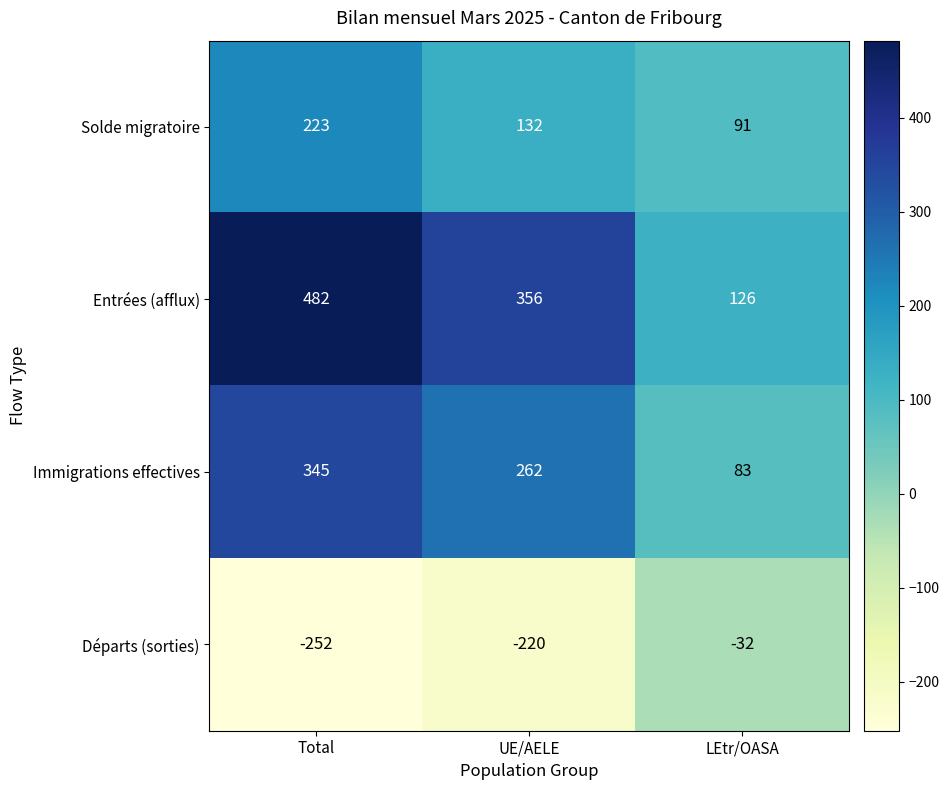

The value of Immigrations effectives at LEtr/OASA is 118. True or false?

False